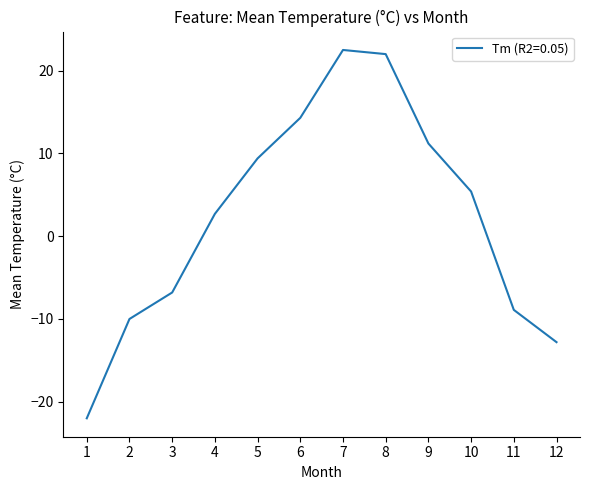

Is it true that the value at 9 is 11.2?

True